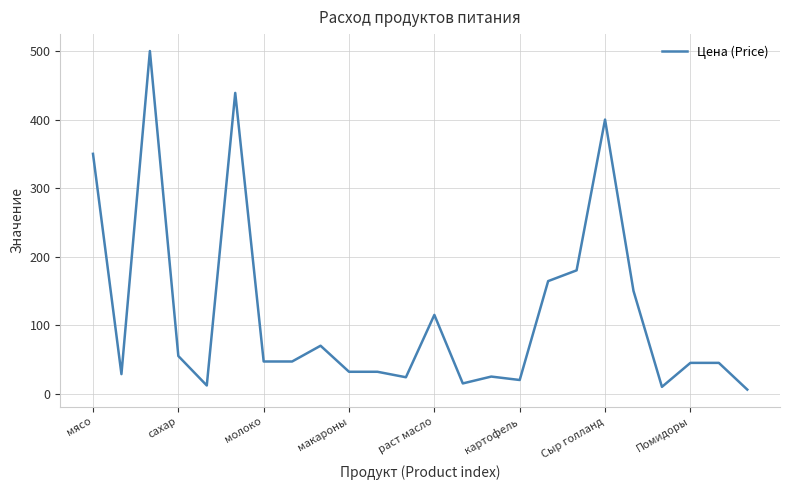

What is the greatest value displayed?

500.0